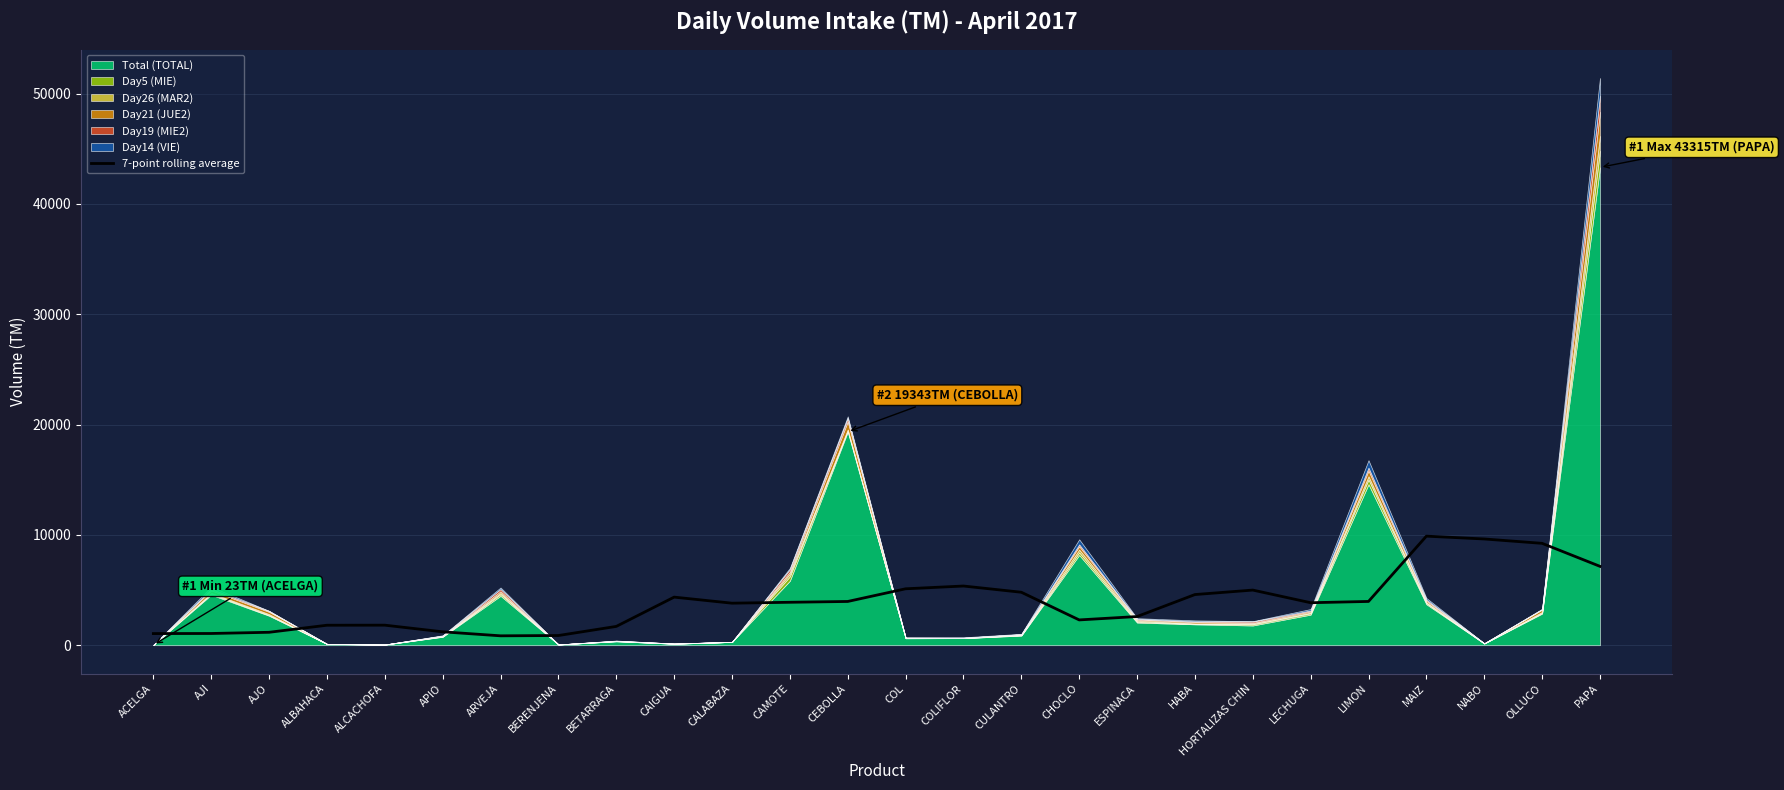

Between COL and ESPINACA, which is larger?

COL